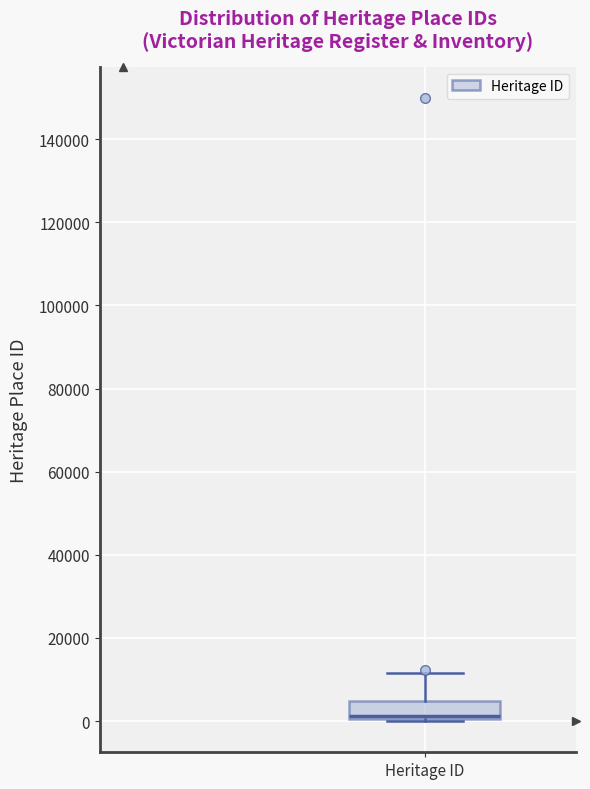

Transcribe this box plot: give where the median line is, the range the box spans, and where the two whiskers end, as read against the y-axis. The values are not printed on the chart, so give them approximately, as read against the axis.

median 2000, box 0 to 4000, whiskers 0 to 12000